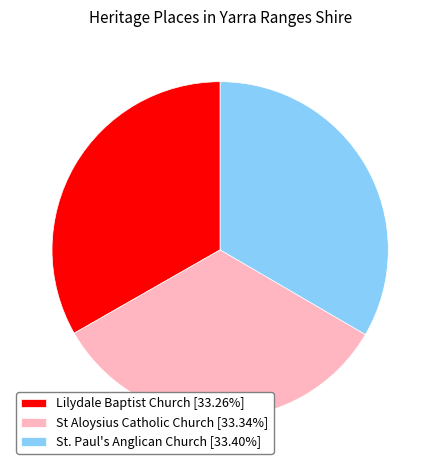

Does any single category account for the majority?

No